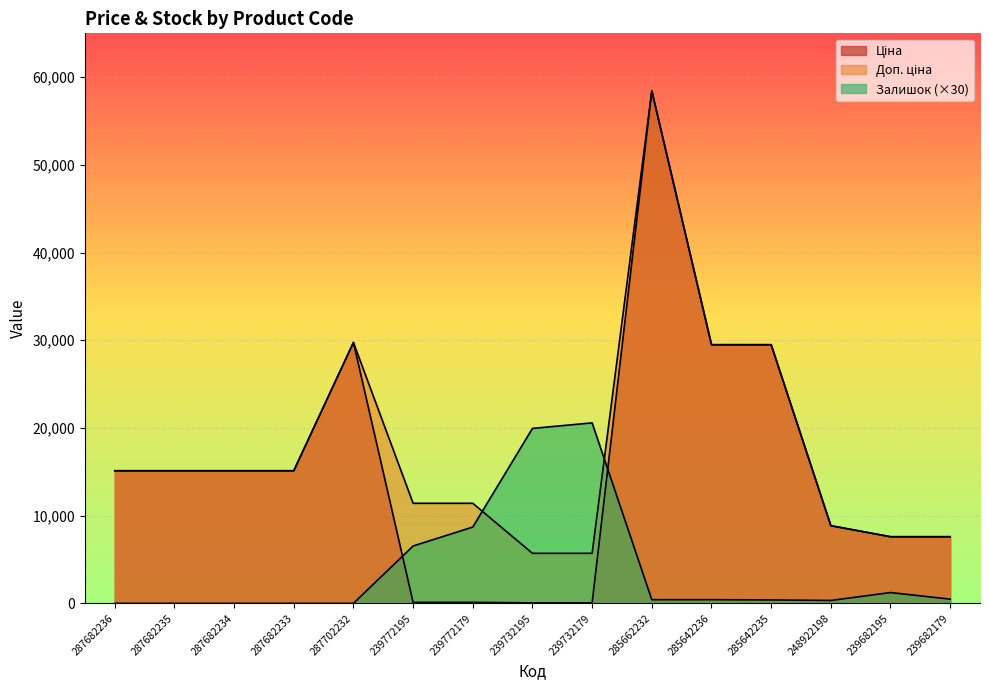

What is the difference between the Ціна values at 239732179 and 287682235?

15063.0